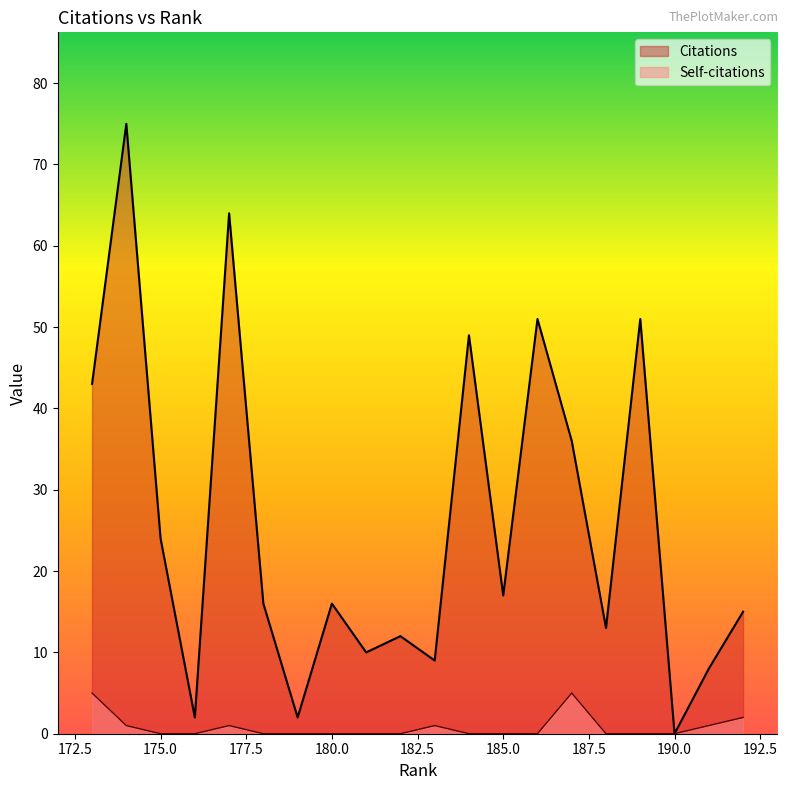

At which category is the sum across all series the highest?

174